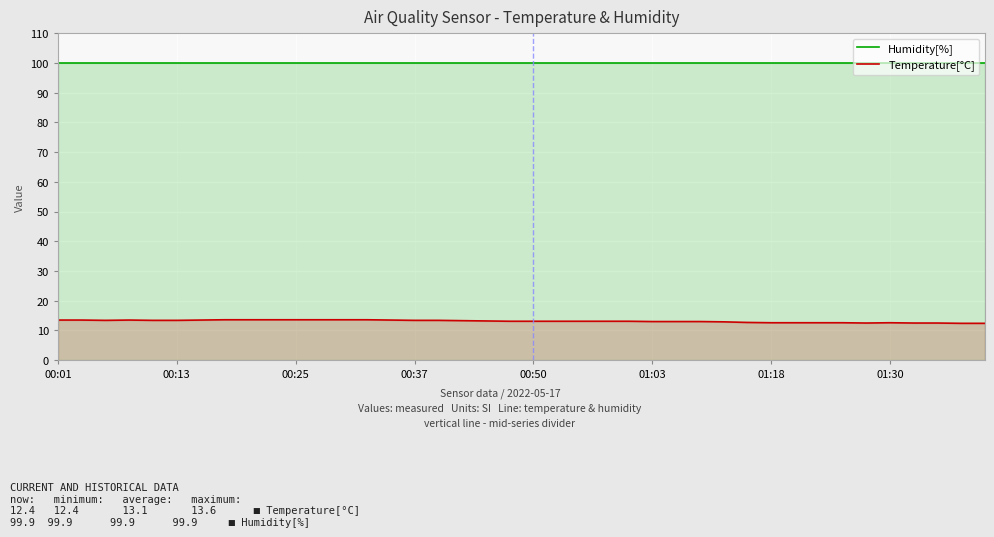

Reading left to right, list all the values displayed in this chart.

Humidity[%]: 99.9	99.9	99.9	99.9	99.9	99.9	99.9	99.9	99.9	99.9	99.9	99.9	99.9	99.9	99.9	99.9	99.9	99.9	99.9	99.9	99.9	99.9	99.9	99.9	99.9	99.9	99.9	99.9	99.9	99.9	99.9	99.9	99.9	99.9	99.9	99.9	99.9	99.9	99.9	99.9
Temperature[°C]: 13.5	13.5	13.4	13.5	13.4	13.4	13.5	13.6	13.6	13.6	13.6	13.6	13.6	13.6	13.5	13.4	13.4	13.3	13.2	13.1	13.1	13.1	13.1	13.1	13.1	13.0	13.0	13.0	12.9	12.7	12.6	12.6	12.6	12.6	12.5	12.6	12.5	12.5	12.4	12.4